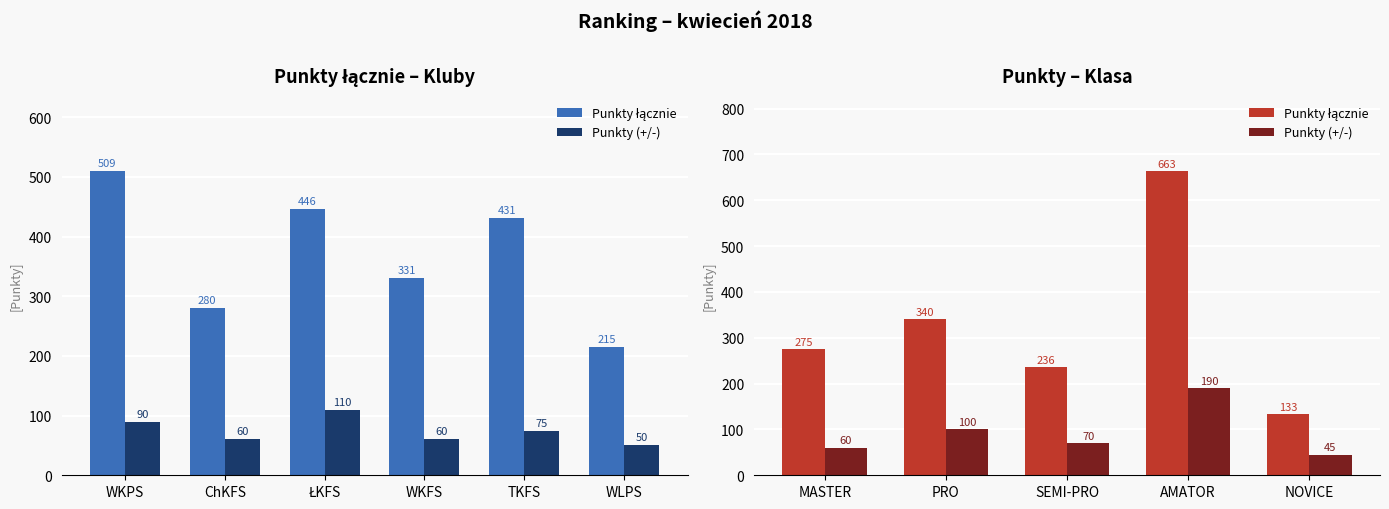

What is the label of the 5th bar from the left?

NOVICE